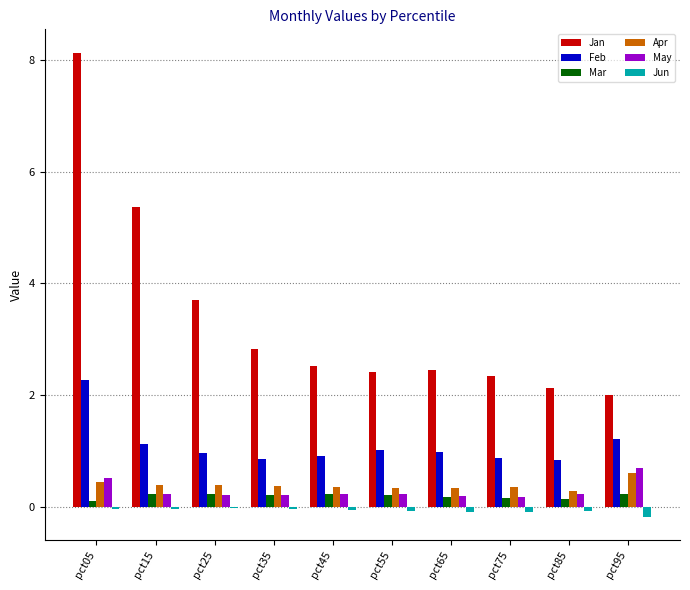

What is the greatest value displayed?

8.1